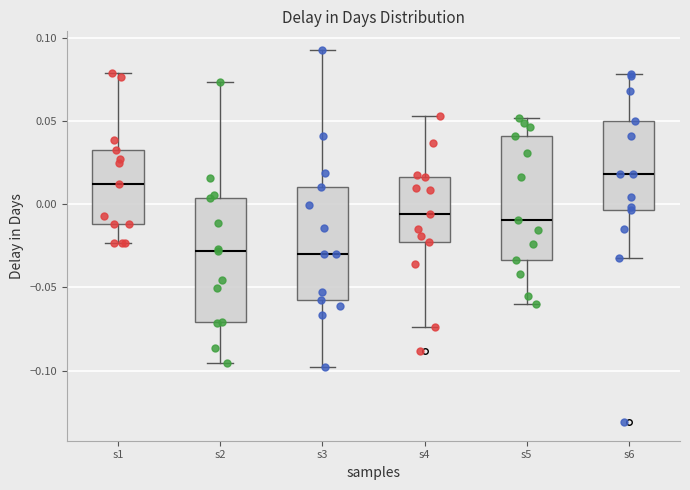

Where is the upper edge of the box for s1 on the y-axis? The values are not printed on the chart, so give them approximately, as read against the axis.

0.030